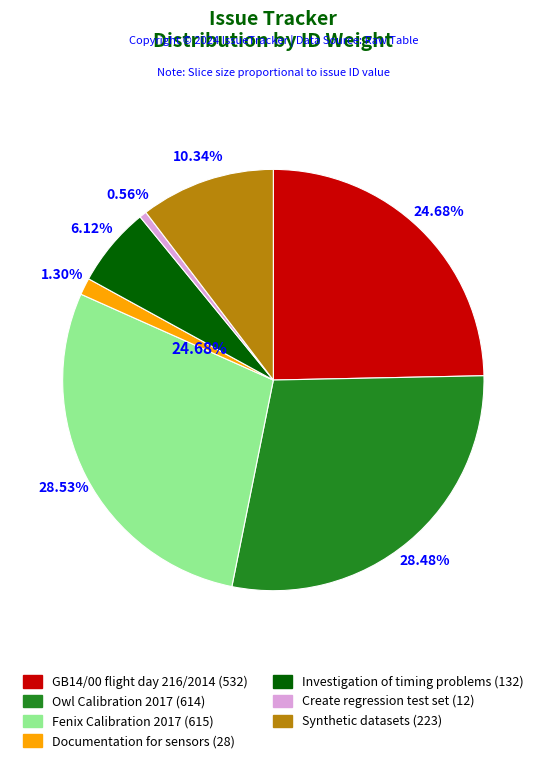

Is it true that GB14/00 flight day 216/2014 is 25% of the pie?

True